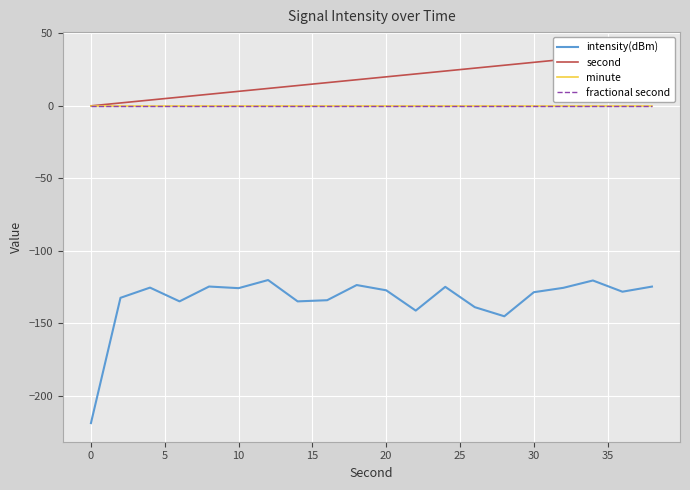

What is the highest value of the intensity(dBm) series?

-120.1